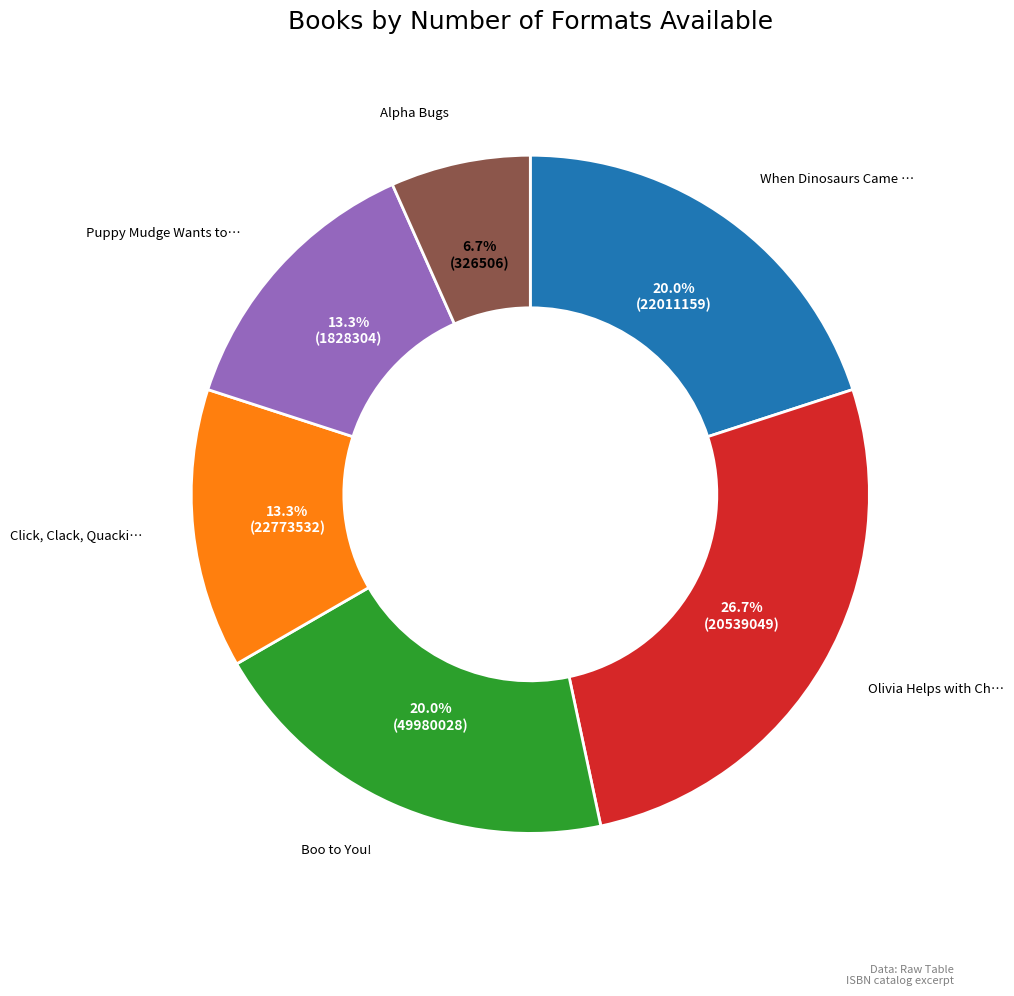

Is there a majority slice in this chart?

No